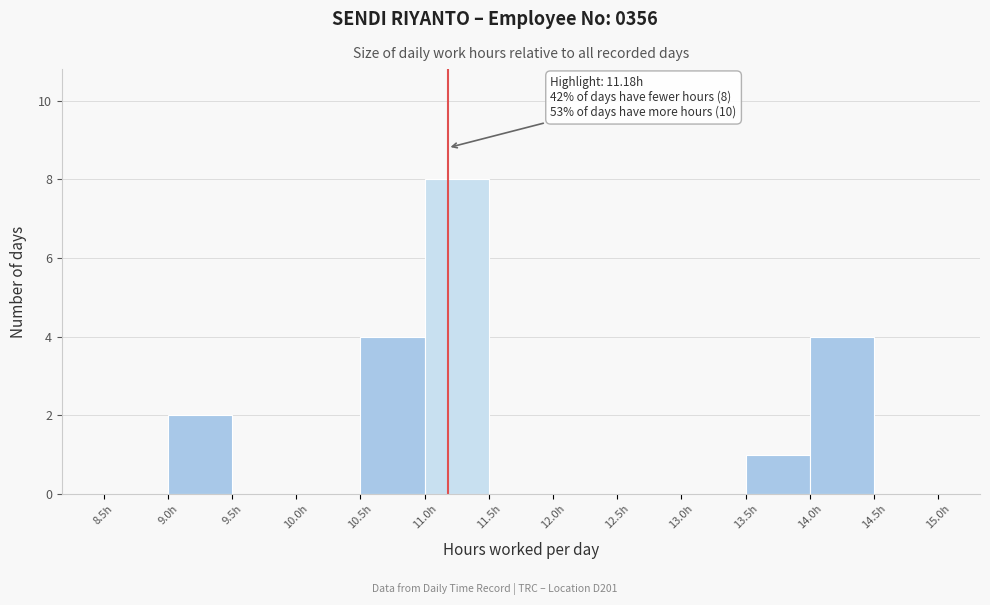

Which range on the x-axis has the tallest bar?

11.0 to 11.5